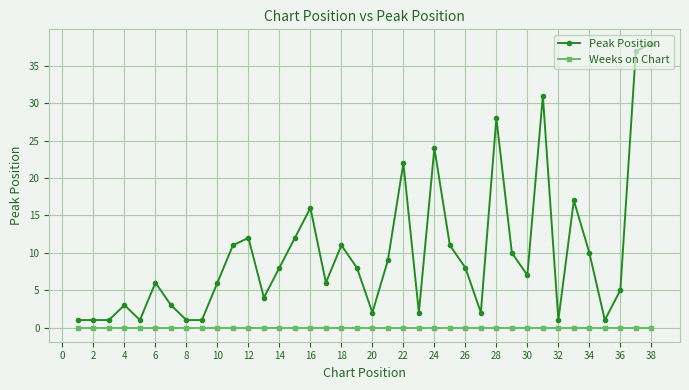

True or false: Peak Position has more than 0 interior local peaks.

True